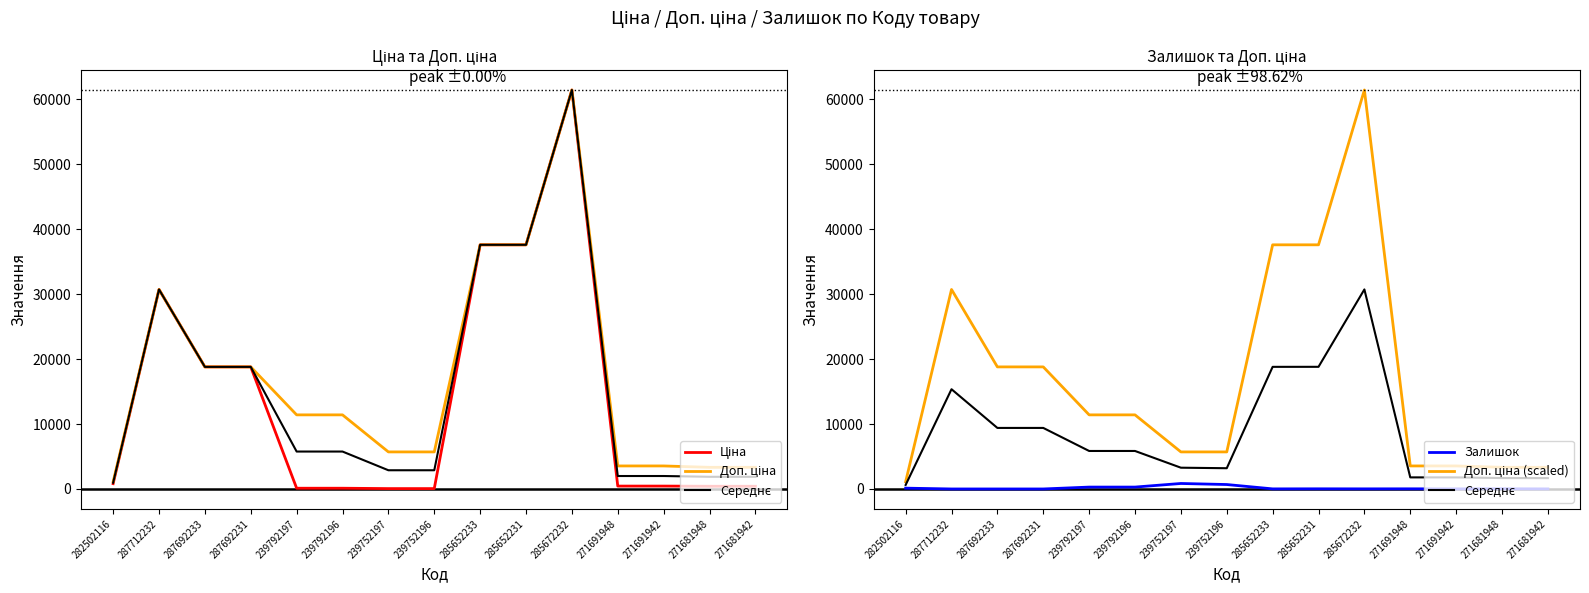

What is the spread (max minus min) of values at 285652231?

37570.6